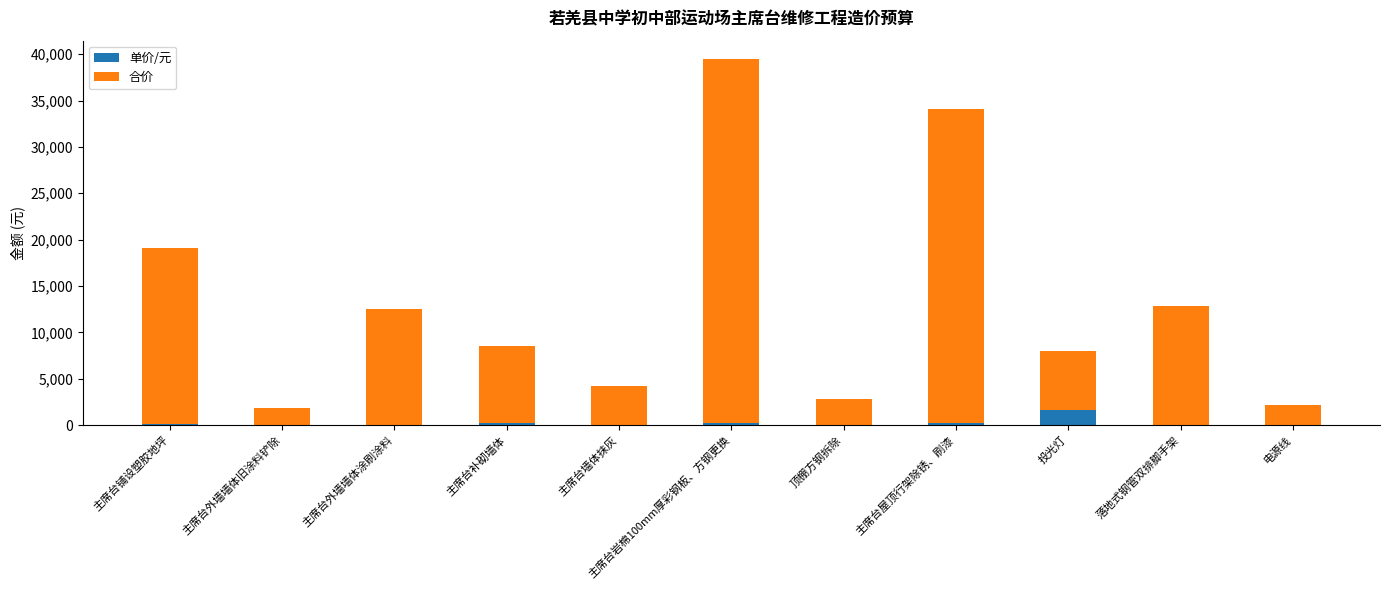

What is the maximum value for 单价/元?

1600